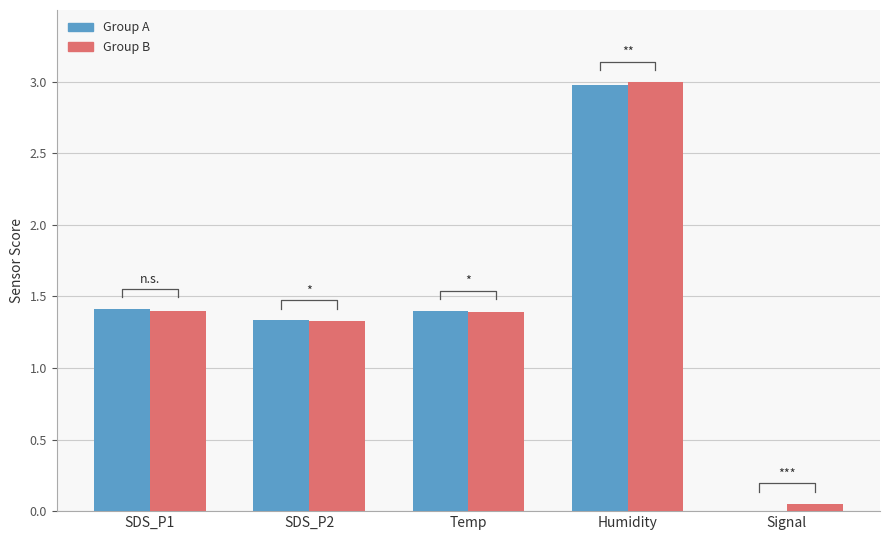

What is the sum of all Group A values?

7.1